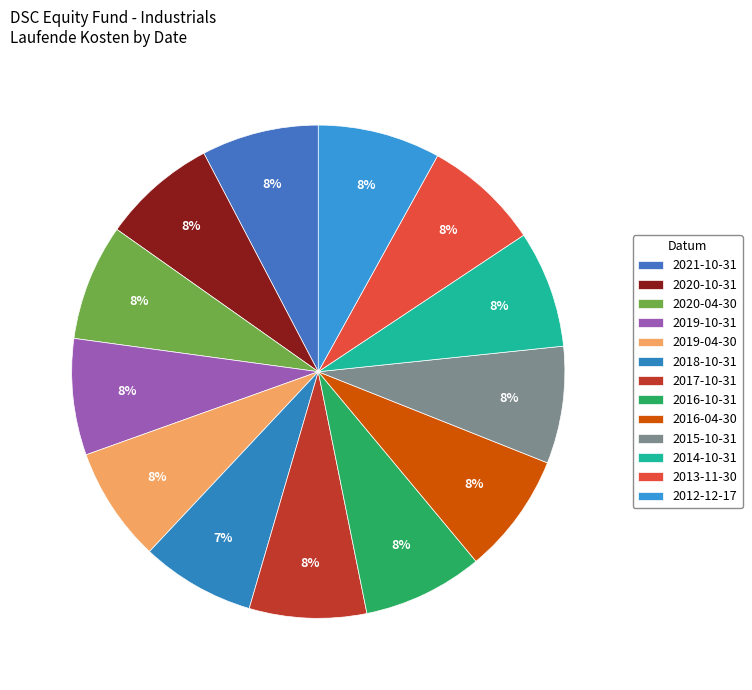

Count the number of slices in the pie.

13